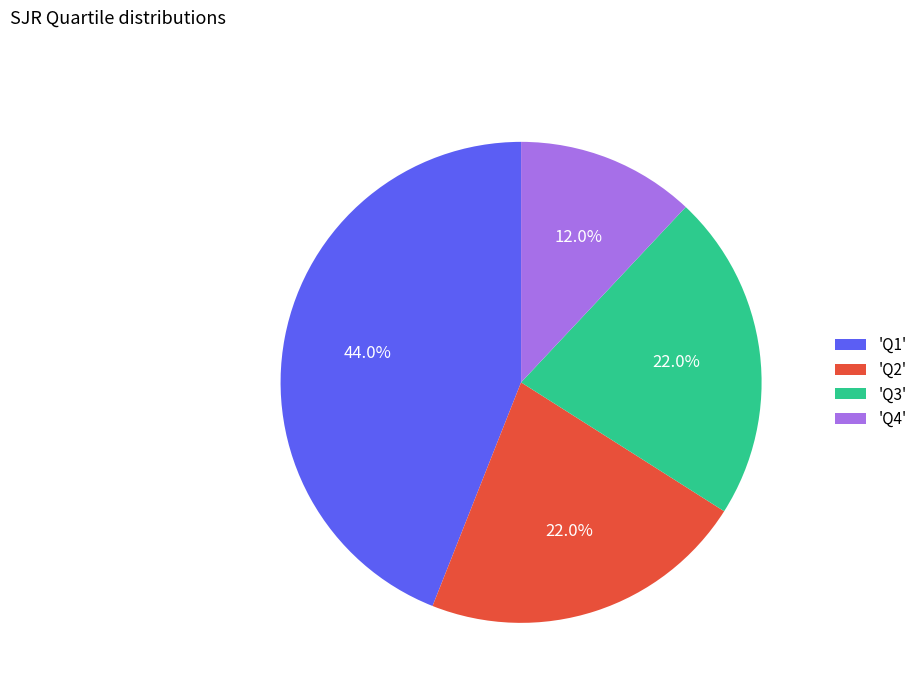

To the nearest percent, what is the difference between the largest and smallest slice percentages?

32%